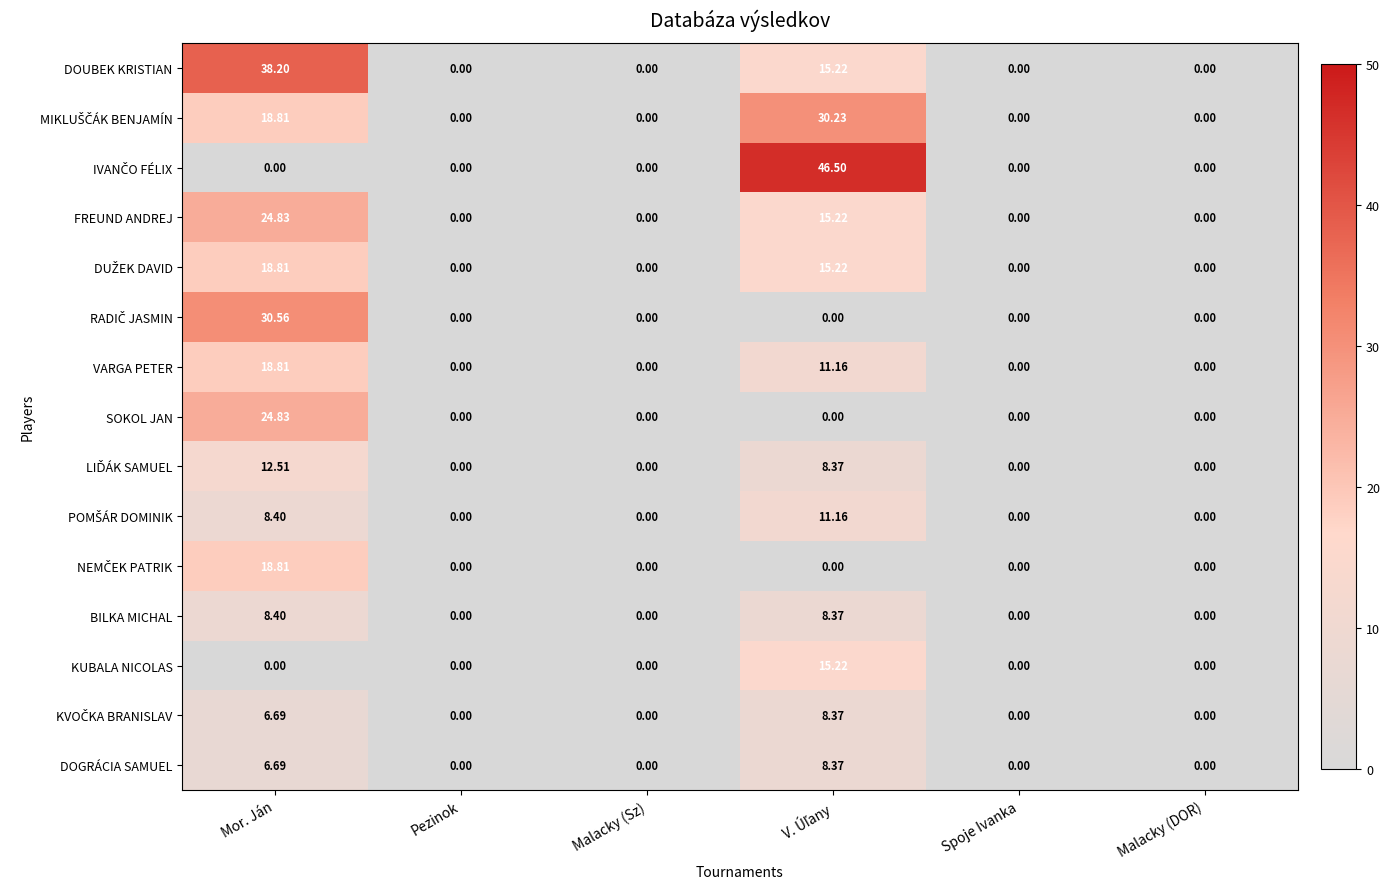

At which category is the sum across all series the highest?

Mor. Ján